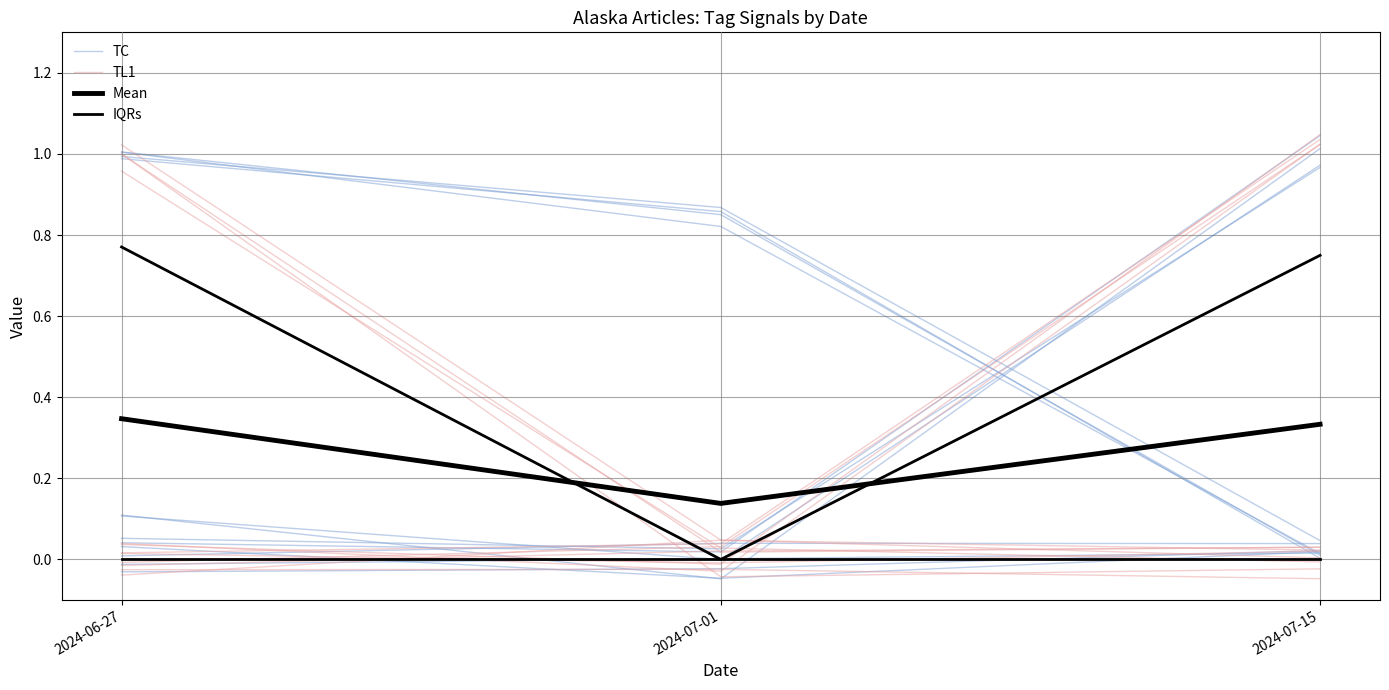

Which series has the largest total across all categories?

TC